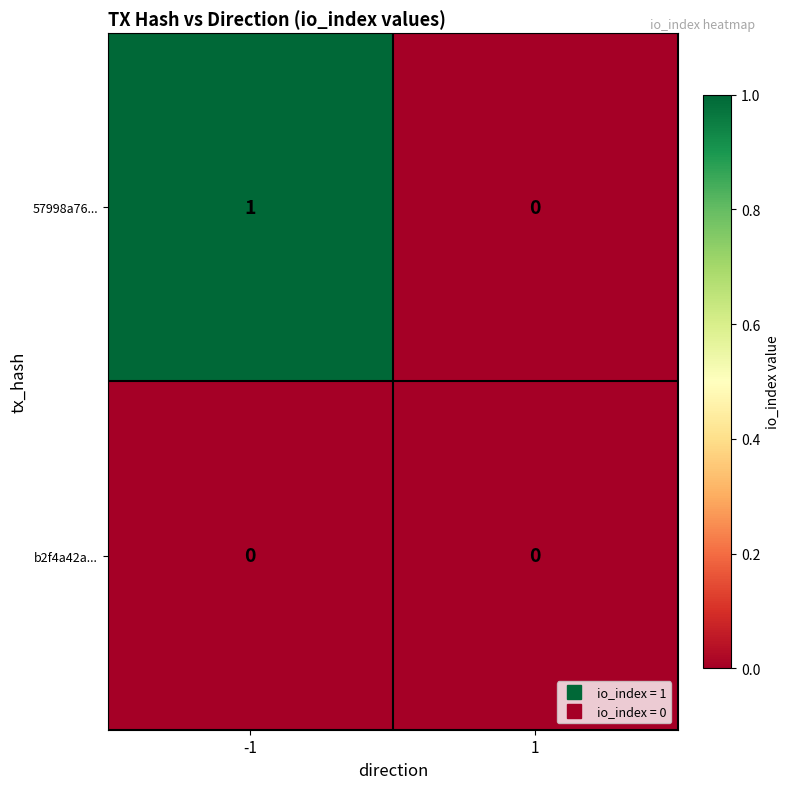

Is it true that b2f4a42a... equals 0 at 1?

True